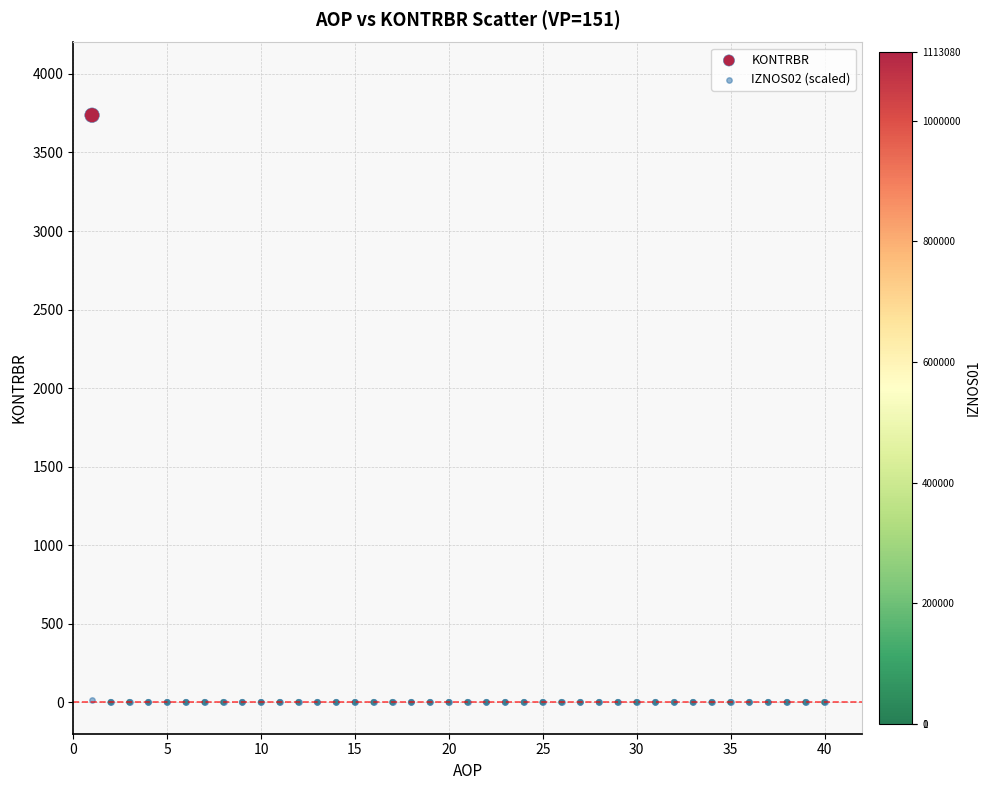

What are all the series names shown in the legend?

KONTRBR, IZNOS02 (scaled)